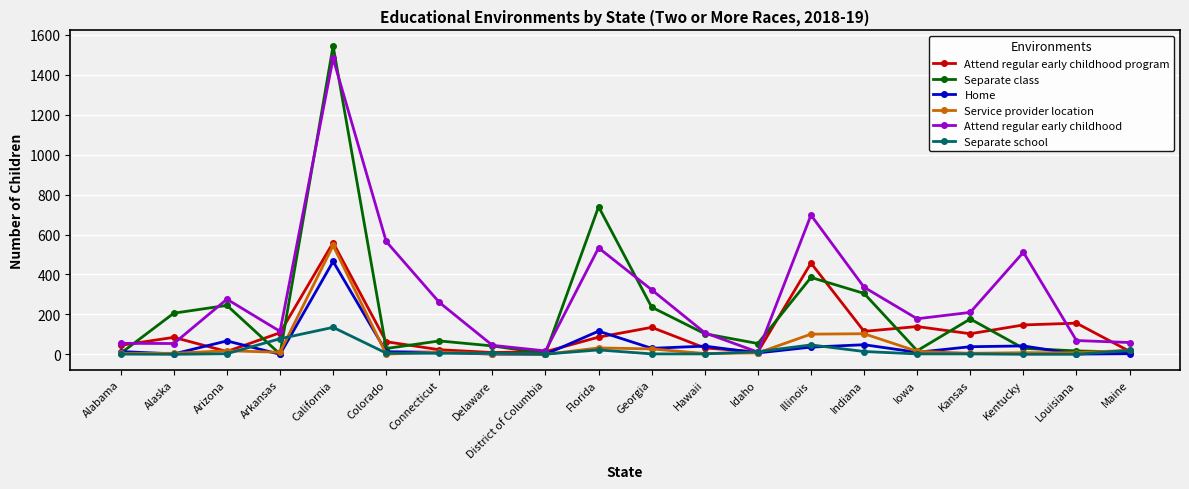

What is the spread (max minus min) of values at Connecticut?

255